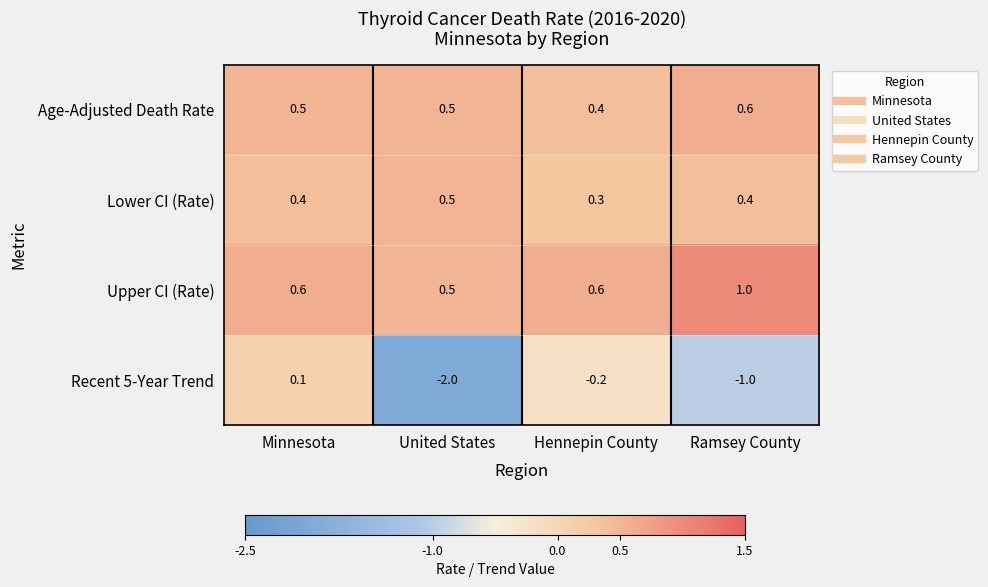

Which series changed the most between Hennepin County and Ramsey County?

Recent 5-Year Trend